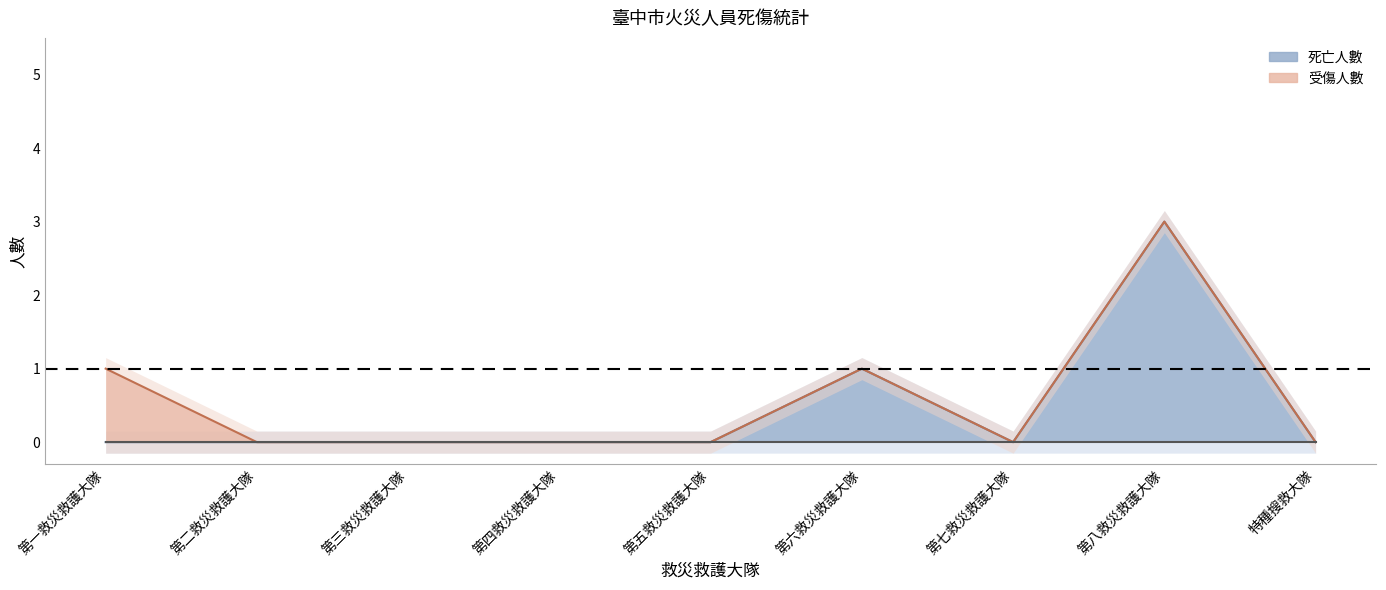

Count the number of categories in the chart.

9